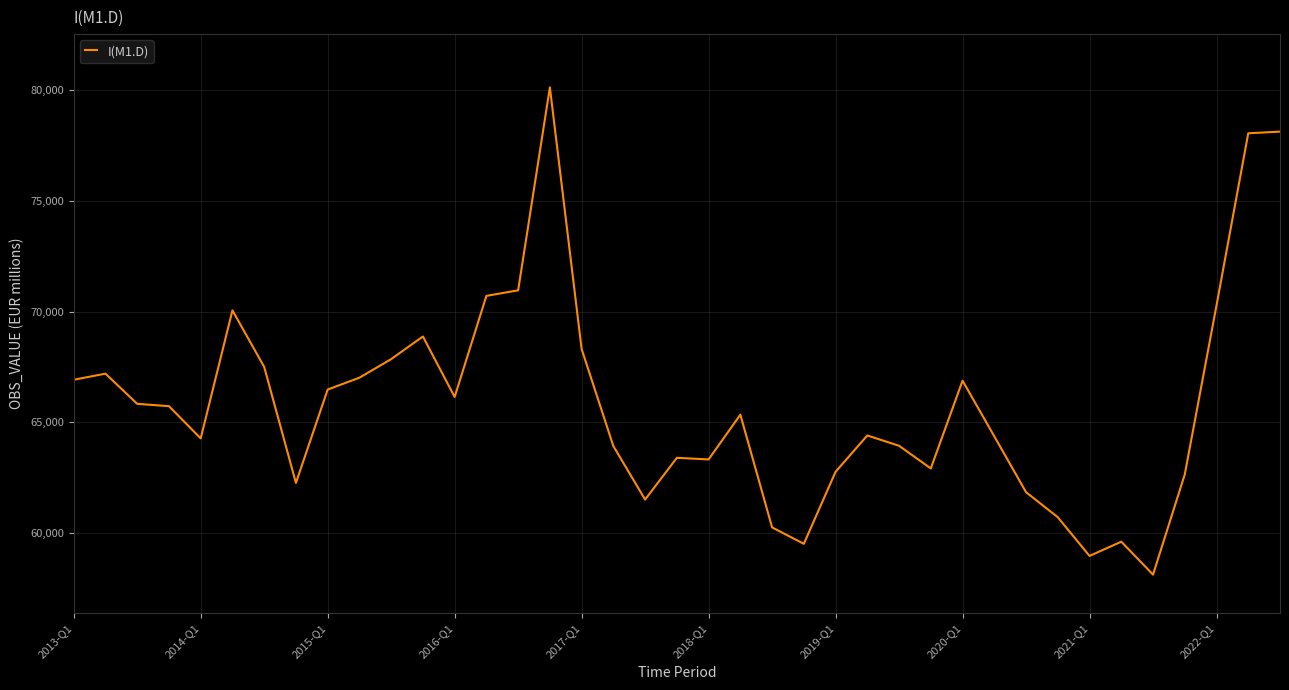

What is the smallest value displayed?

58118